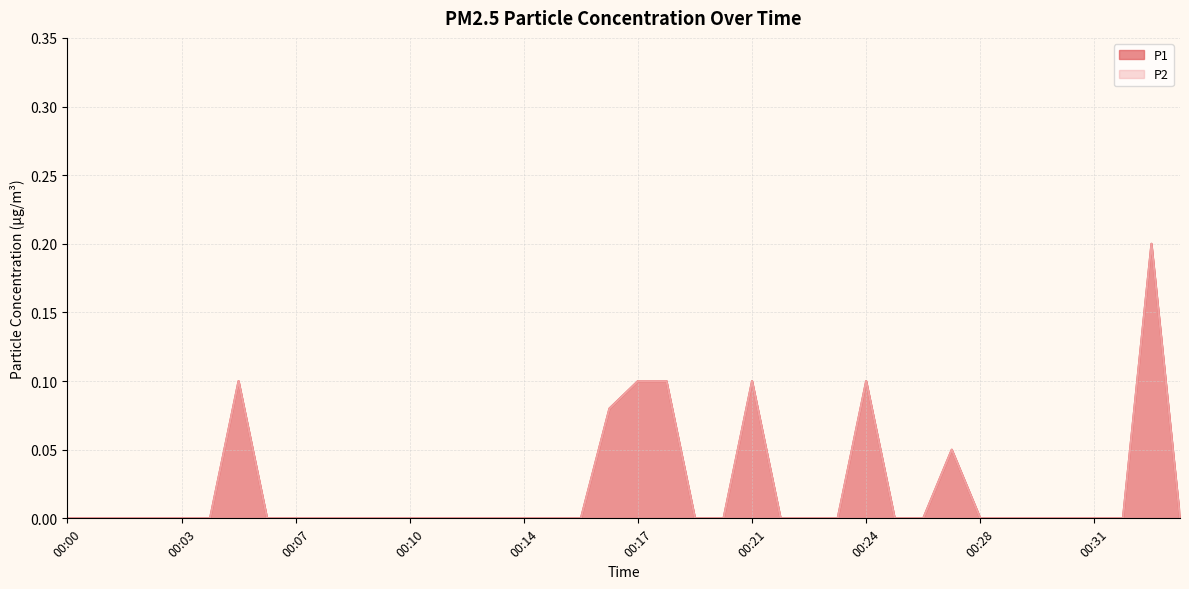

What is the value of the P1 point at the 29th from the left?

0.1